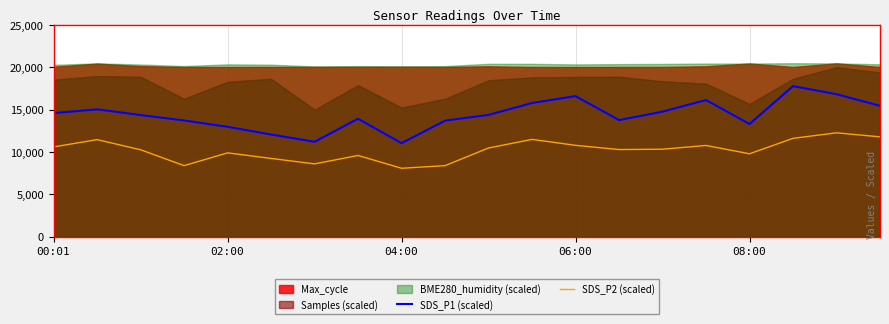

The SDS_P2 (scaled) series shows 9775.0 at 08:00. True or false?

True